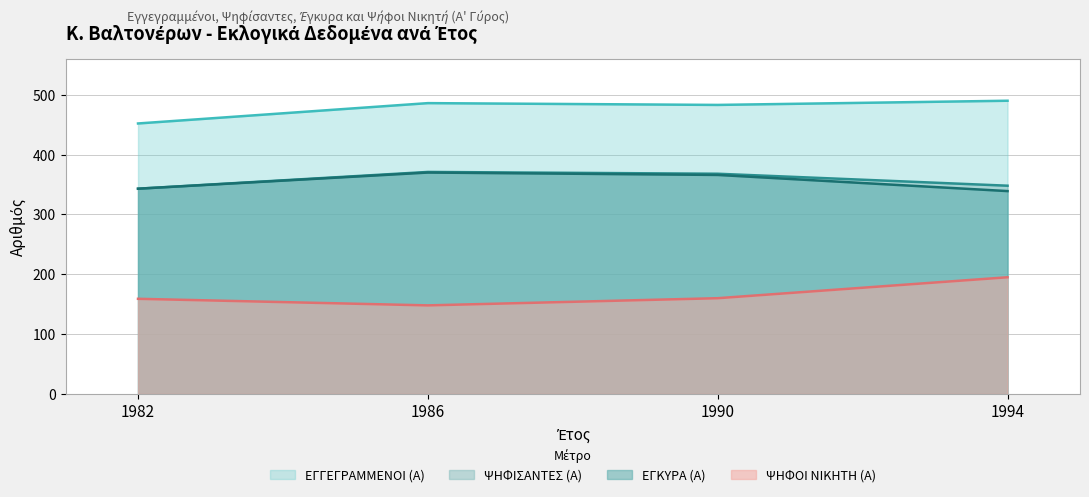

What is the highest value of the ΕΓΚΥΡΑ (Α) series?

370